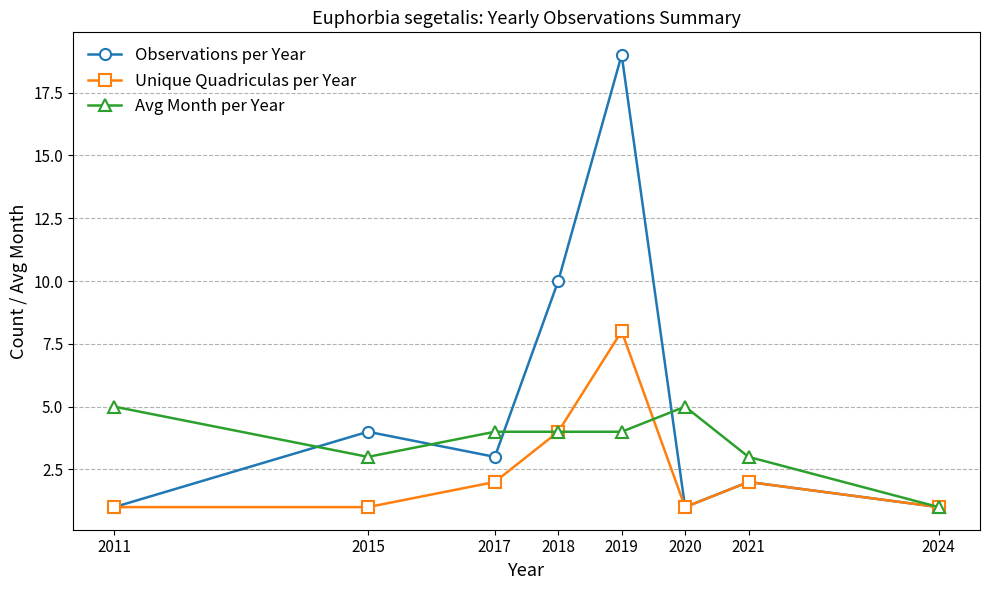

What are all the series names shown in the legend?

Observations per Year, Unique Quadriculas per Year, Avg Month per Year